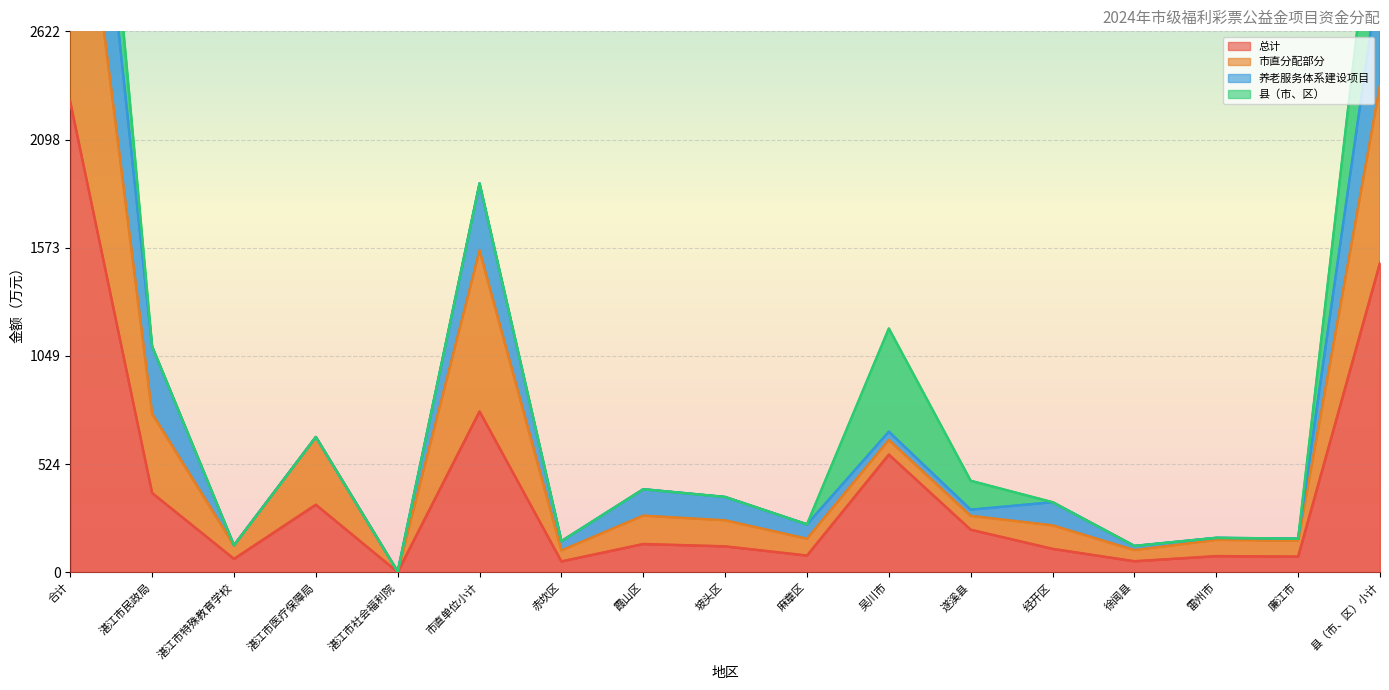

At which label is 市直分配部分 closest to 2412?

县（市、区）小计